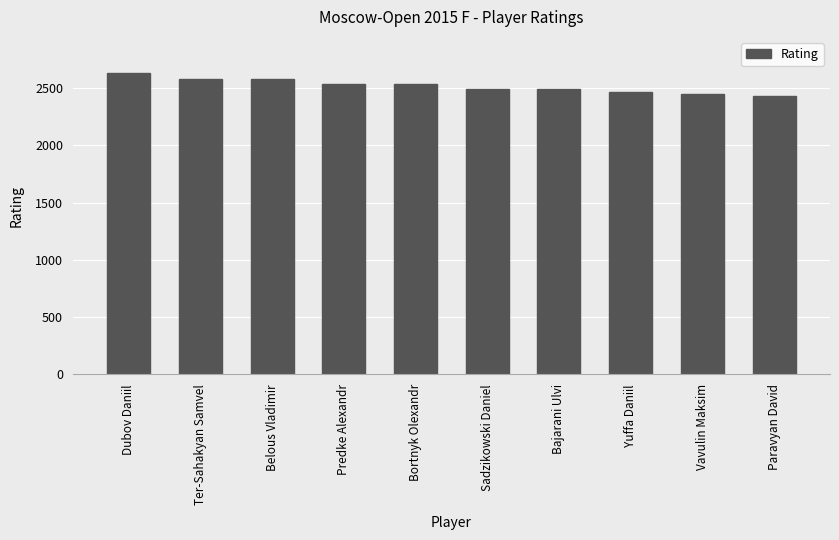

The chart shows a value of 1028 at Yuffa Daniil. True or false?

False